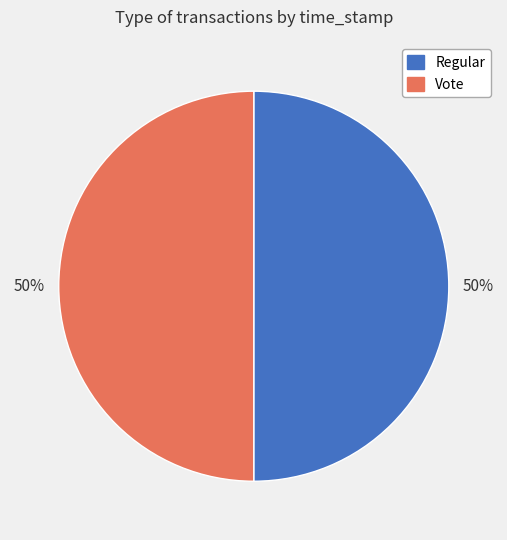

To the nearest percent, what is the combined percentage of Vote and Regular?

100%